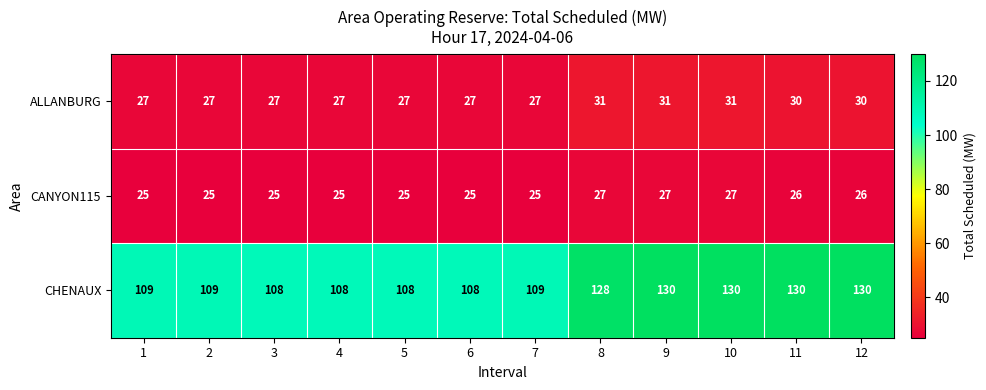

What is the total value across all series at 4?

160